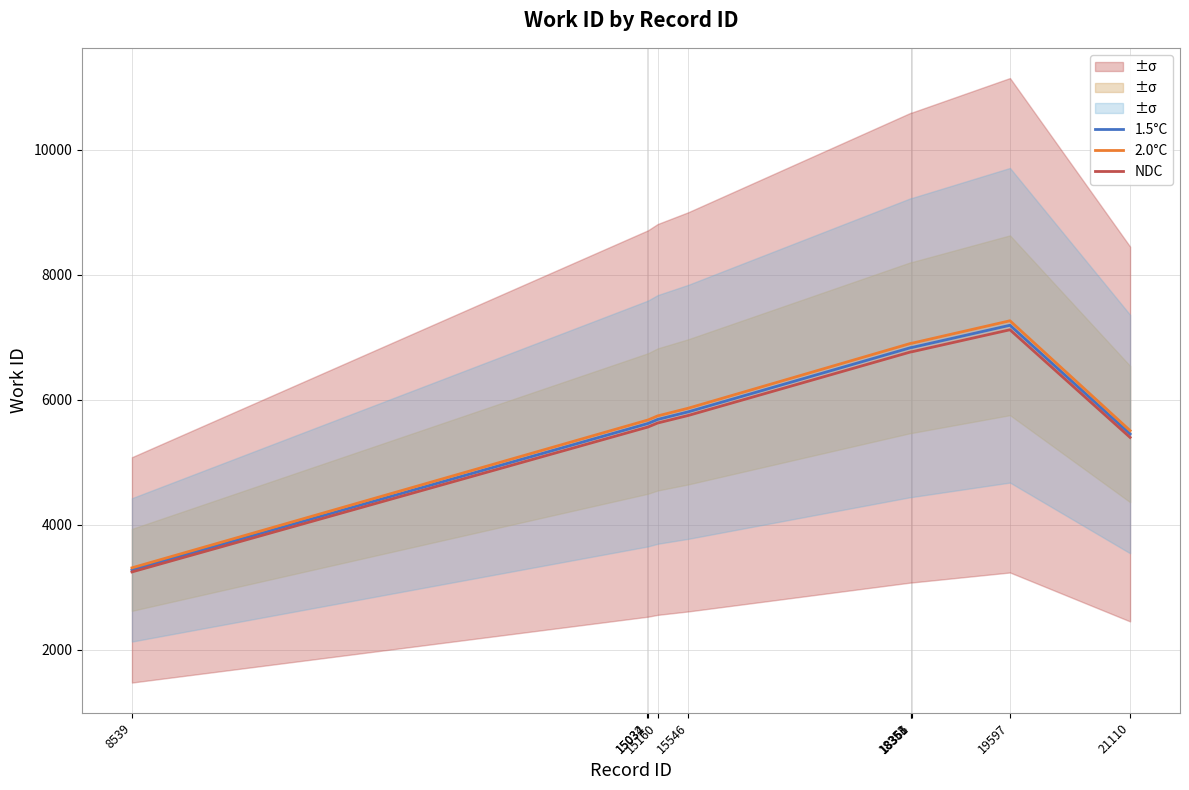

Count the number of data series in this chart.

3